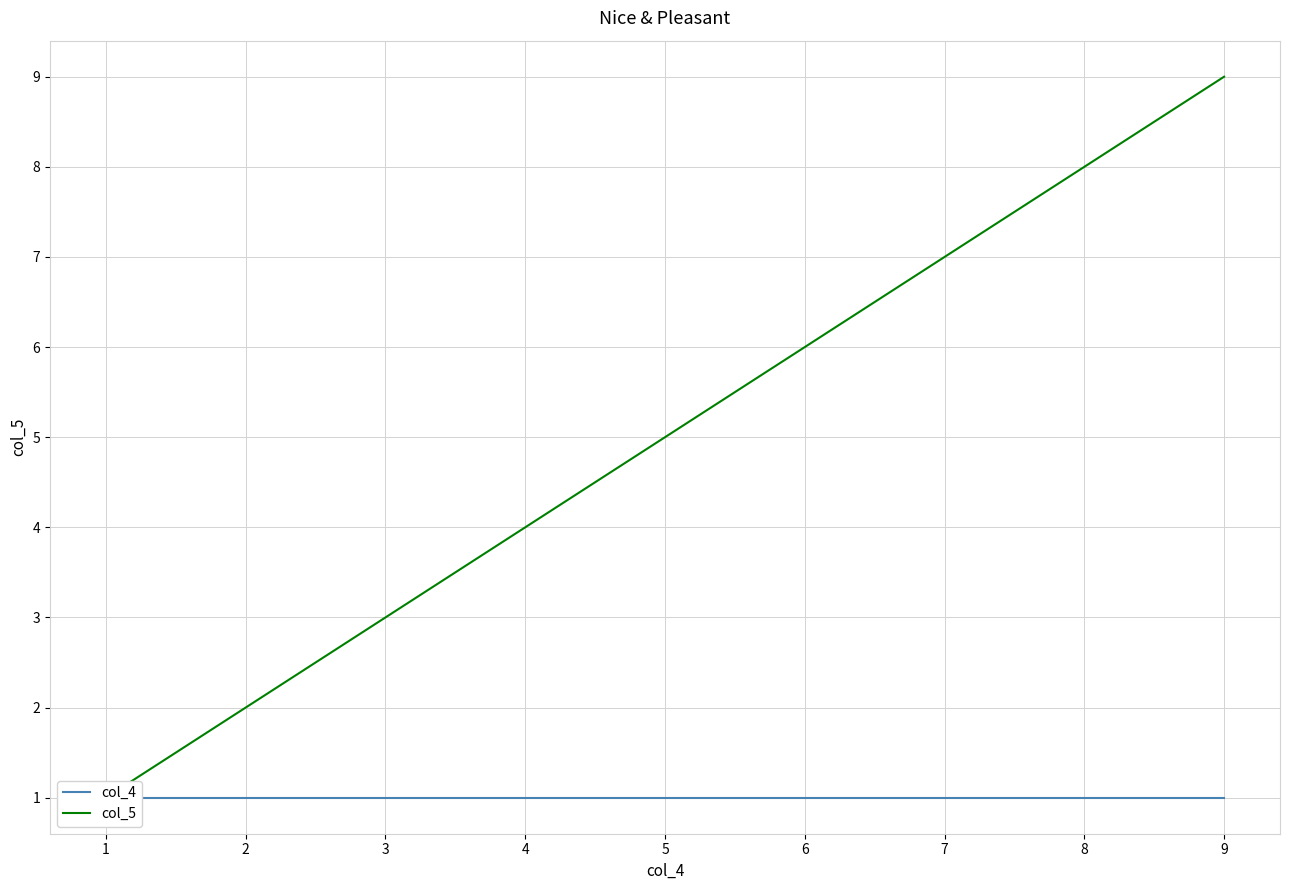

What are all the series names shown in the legend?

col_4, col_5